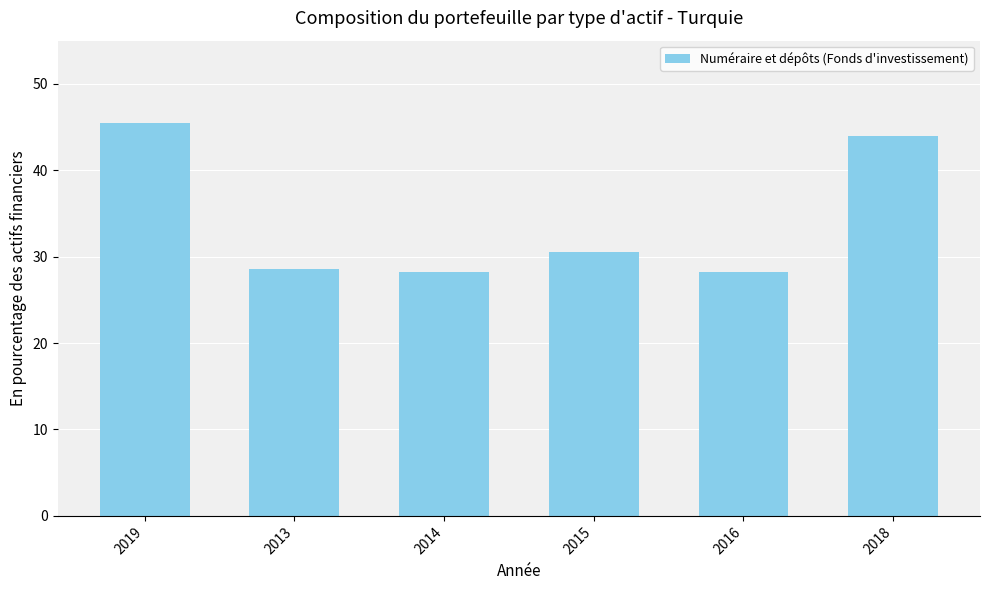

Between 2014 and 2018, which is larger?

2018